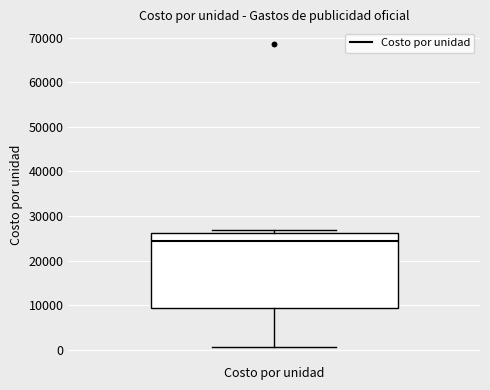

Where is the lower edge of the box for Costo por unidad on the y-axis? The values are not printed on the chart, so give them approximately, as read against the axis.

9000